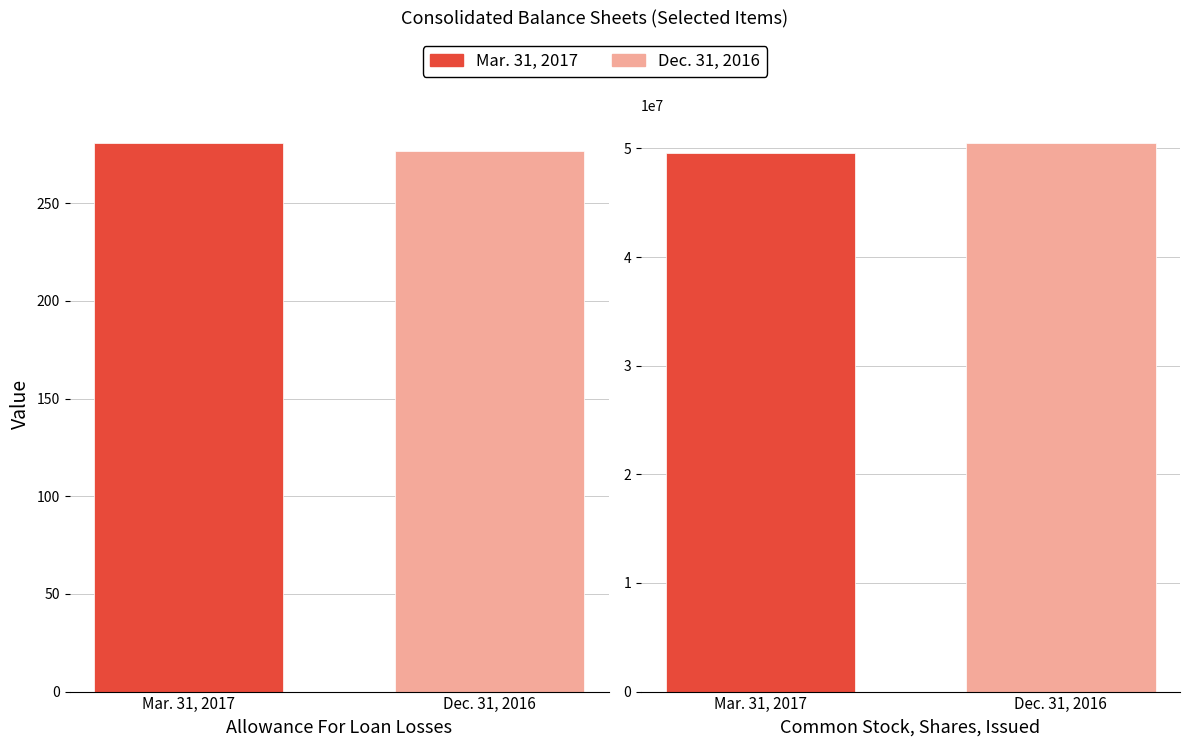

How many Mar. 31, 2017 values are between 281 and 49559000?

2